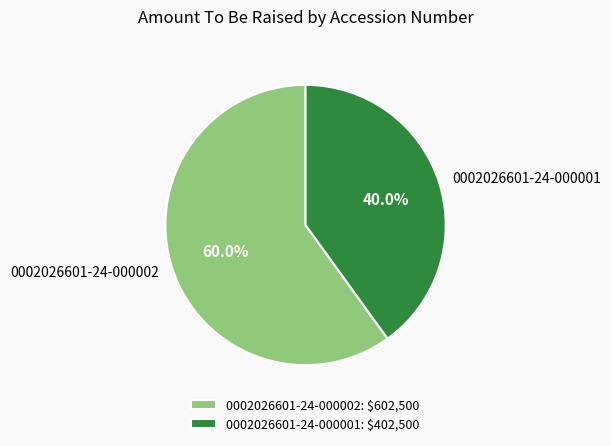

What is the smallest slice in the pie chart?

0002026601-24-000001